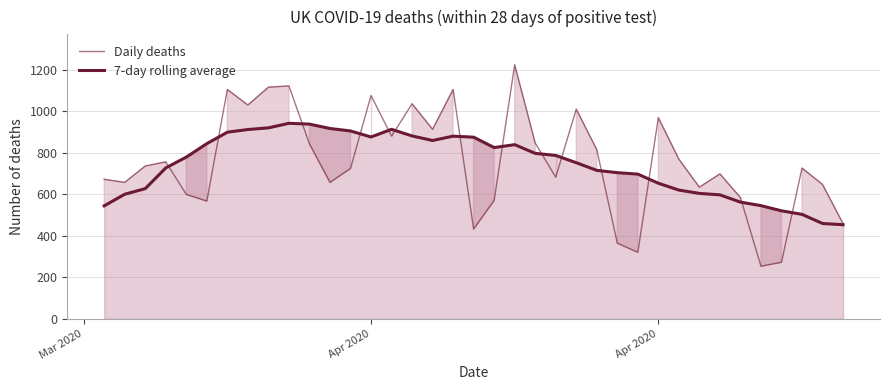

At how many categories does at least one series exceed 531?

35